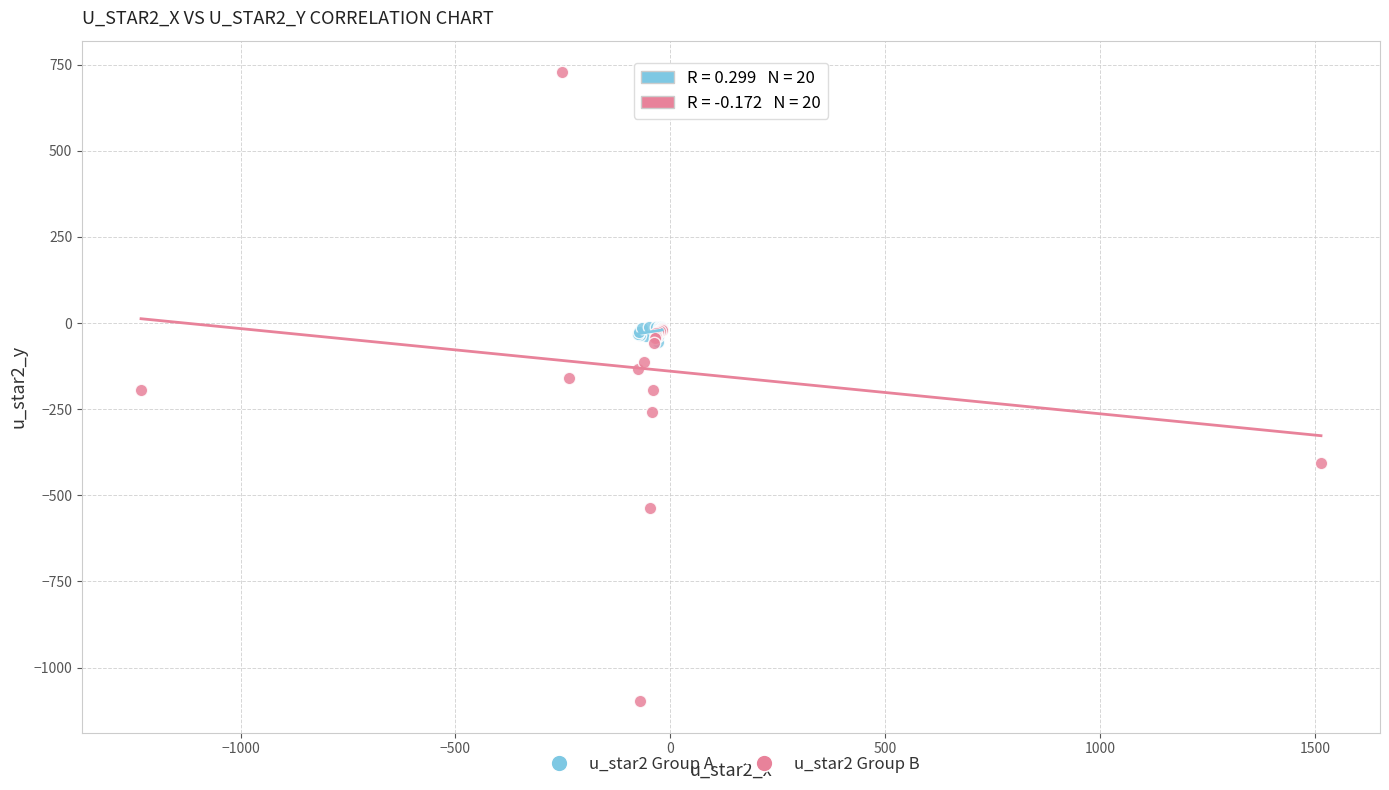

Which series reaches the minimum Y coordinate?

u_star2 Group B